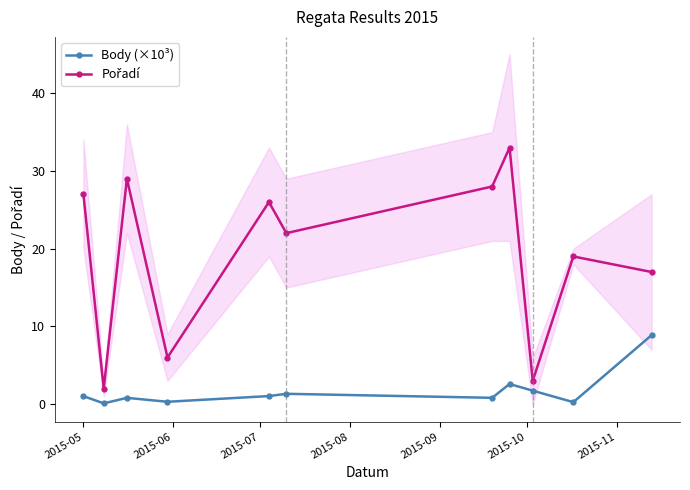

What is the value of the Body (×10³) point at the 9th from the left?

1.7